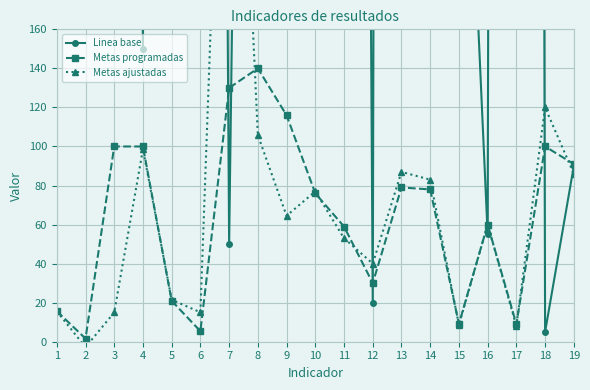

How many lines are shown in the chart?

3